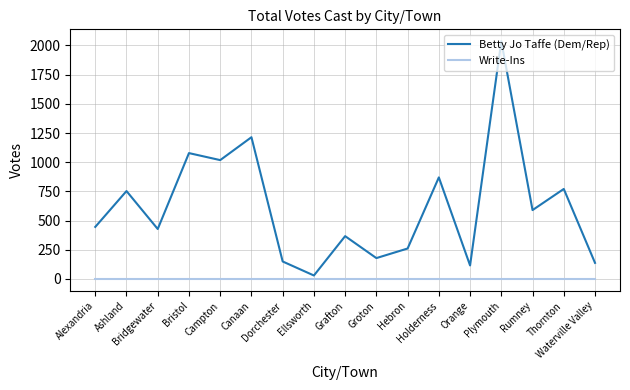

How many categories are shown in the chart?

17